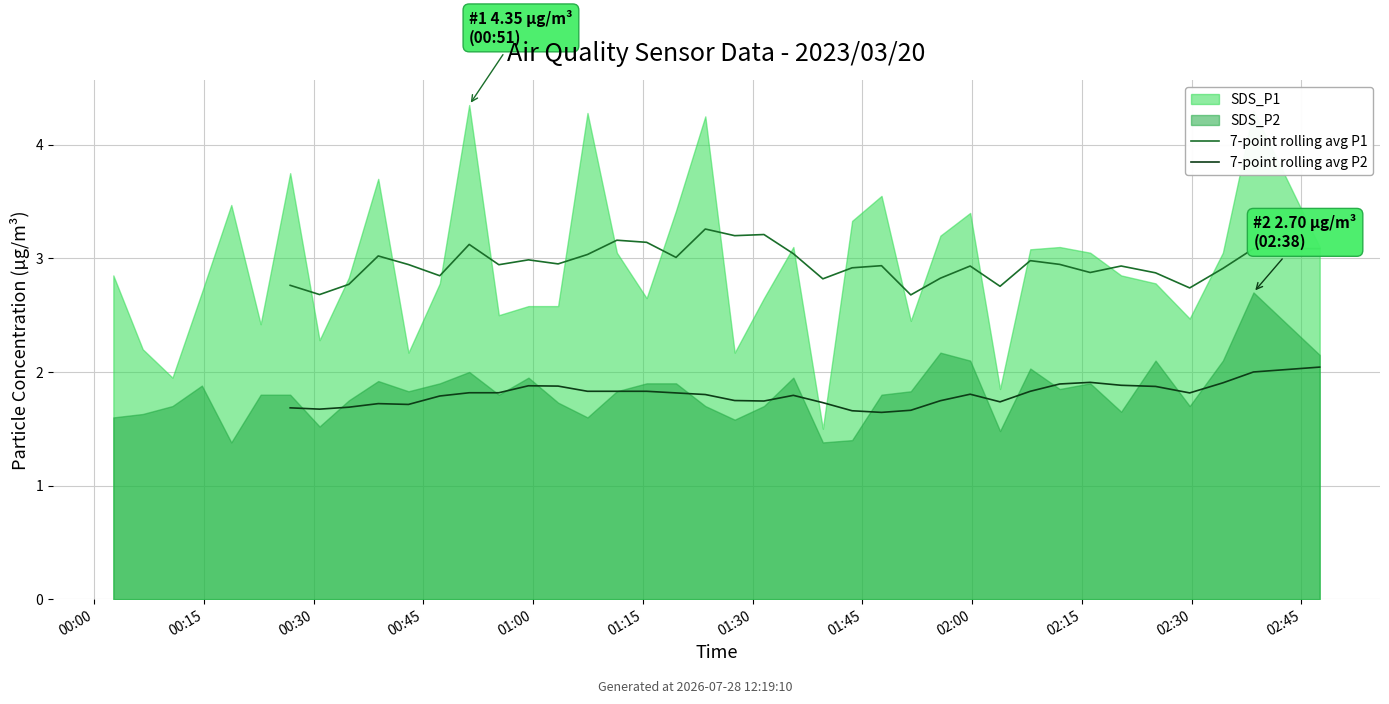

What is the sum of the 7-point rolling avg P1 values at 16 and 38?

6.1